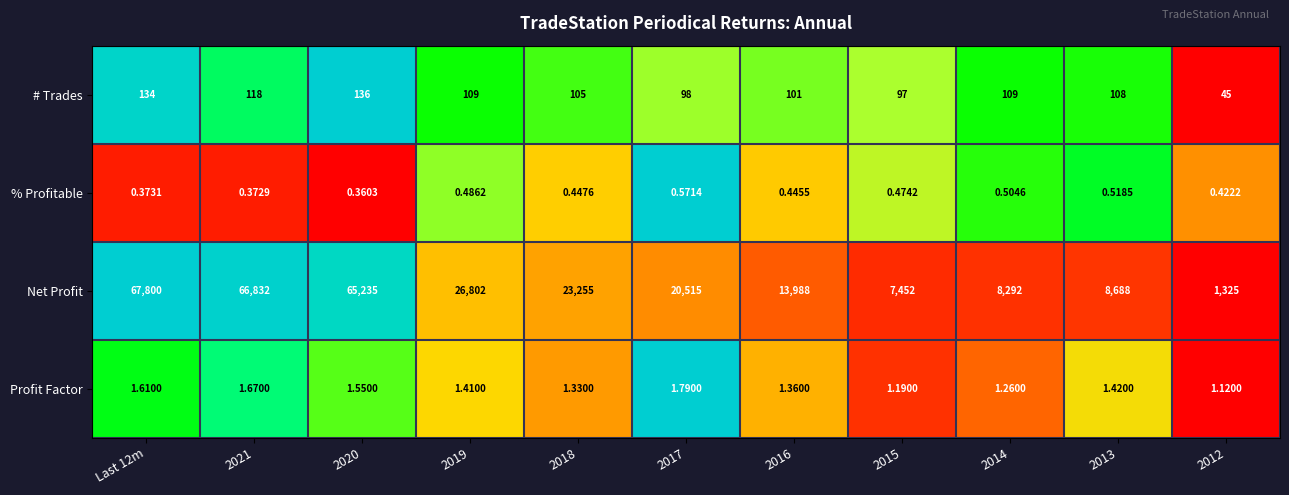

Which series has the largest range (max minus min)?

Net Profit